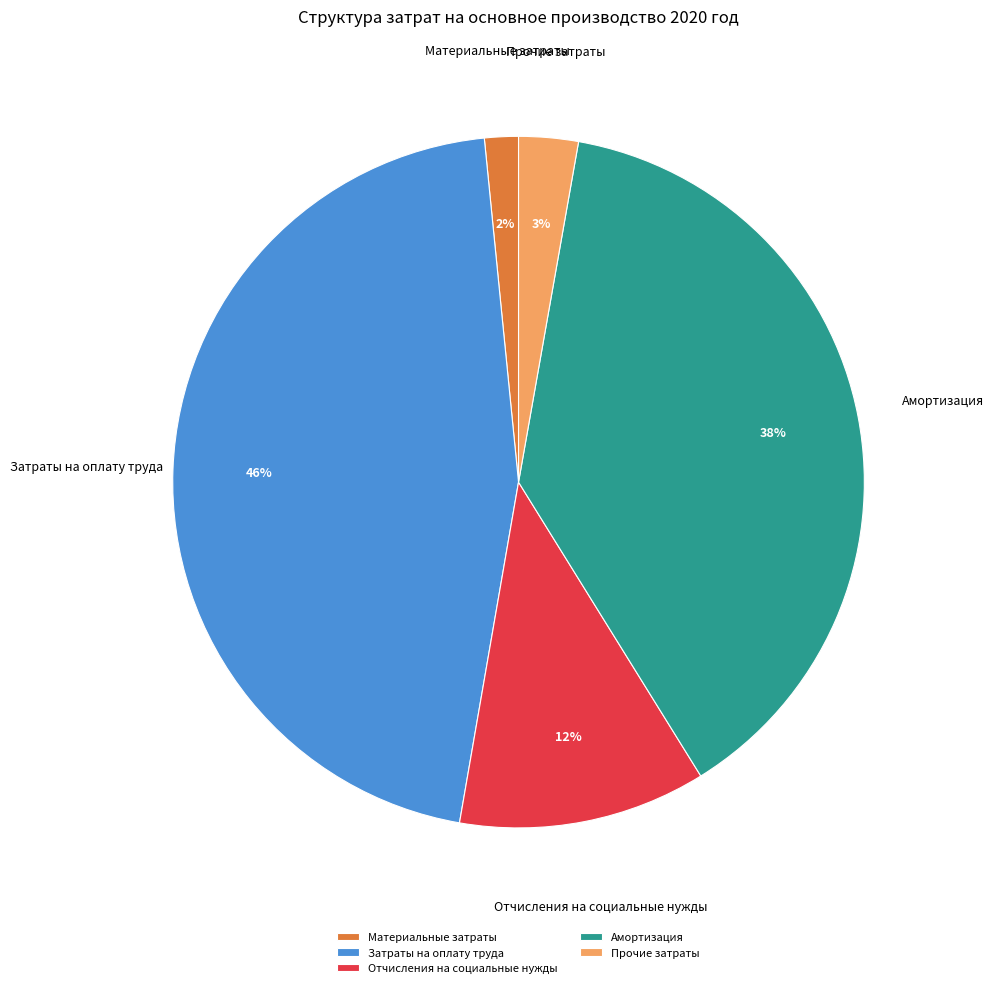

Combined, do Затраты на оплату труда and Материальные затраты account for over 50%?

No